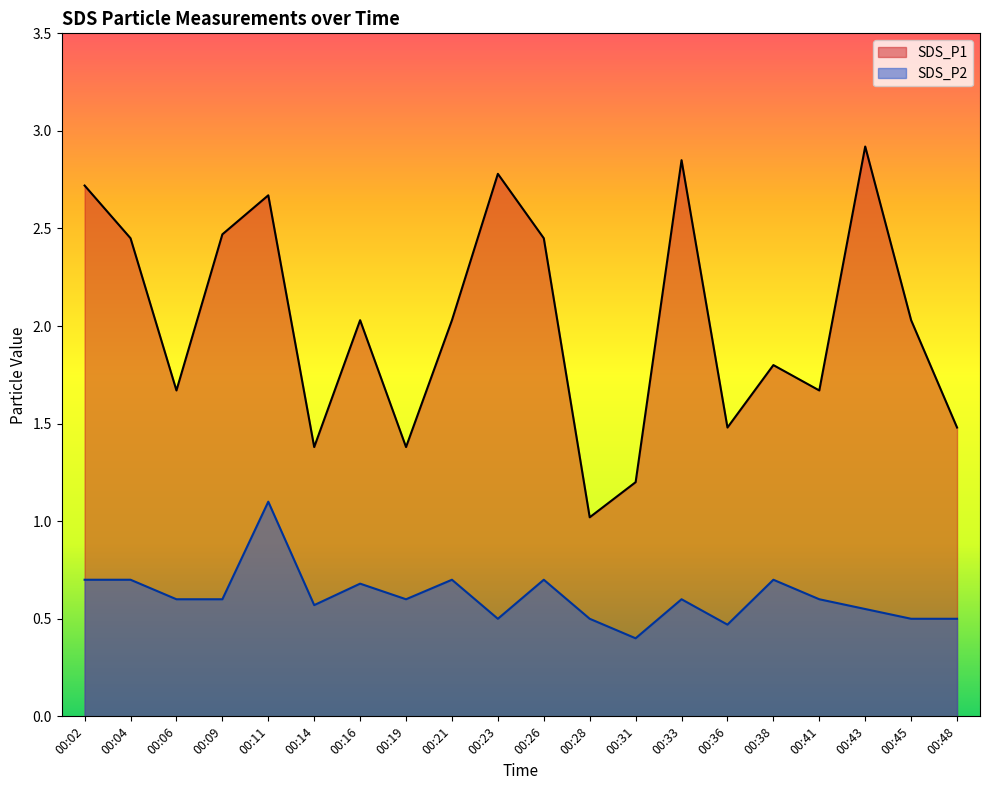

Is it true that SDS_P1 equals 1.4 at 00:19?

True